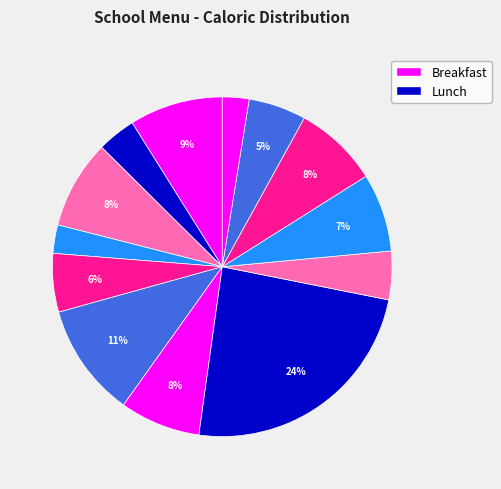

How many segments does this pie chart have?

13